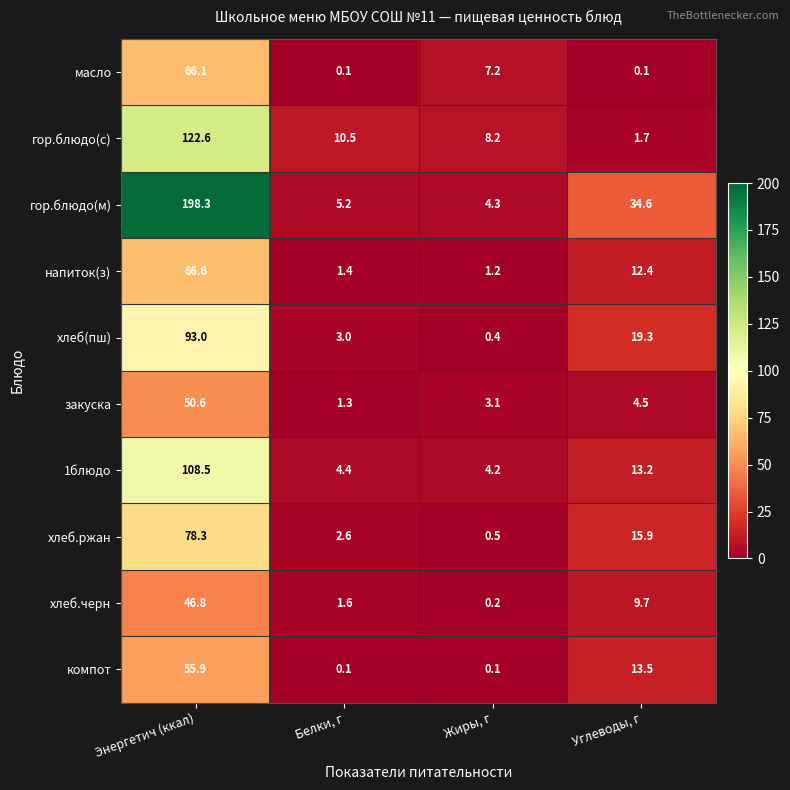

At which category is the sum across all series the highest?

Энергетич (ккал)